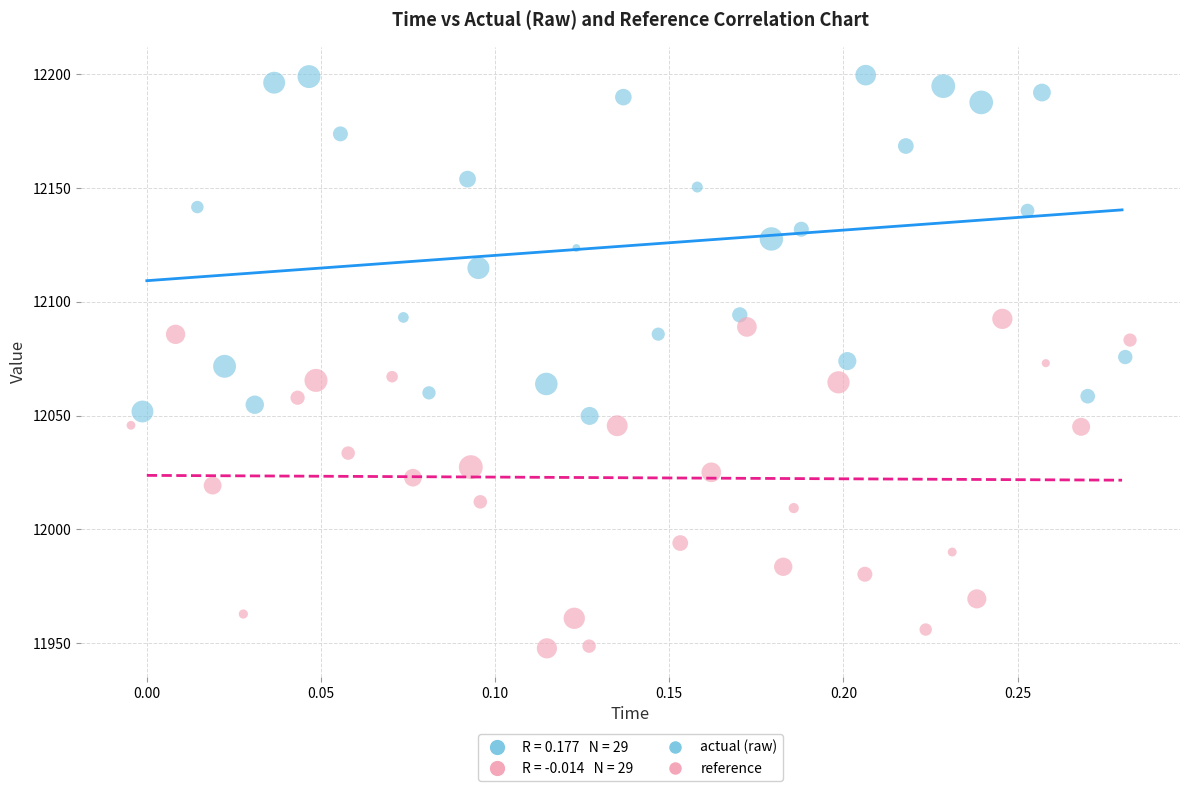

Which series contains the highest Y value?

actual (raw)